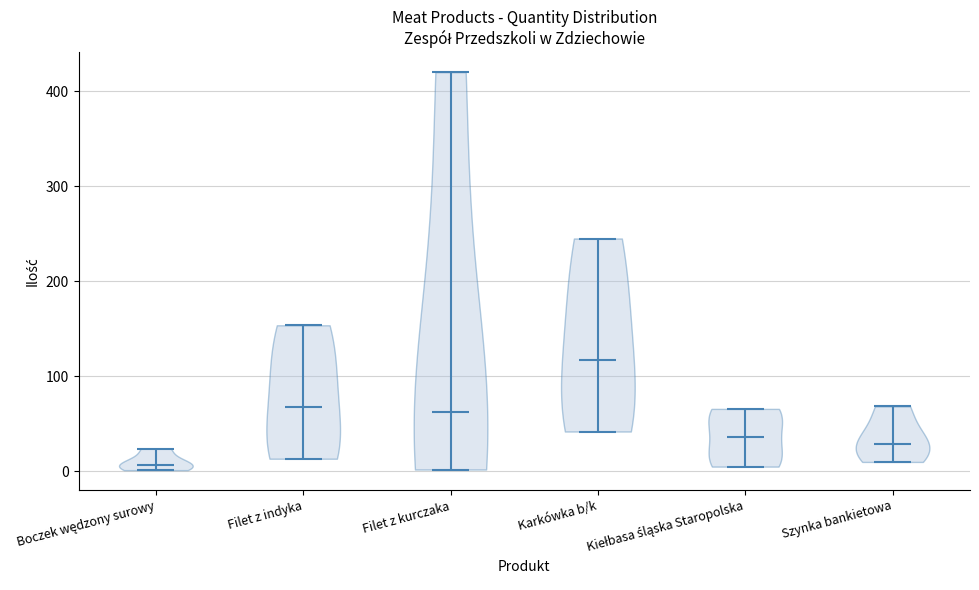

Where does the median line of the violin for Kiełbasa śląska Staropolska sit on the y-axis? The values are not printed on the chart, so give them approximately, as read against the axis.

40